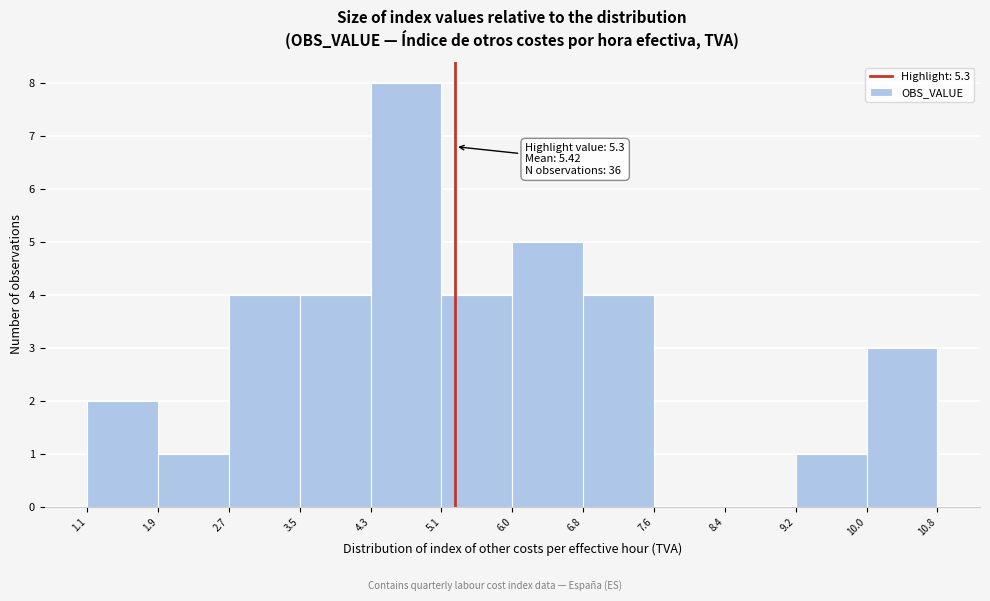

Over which range of the x-axis is the bar tallest?

4.3 to 5.1